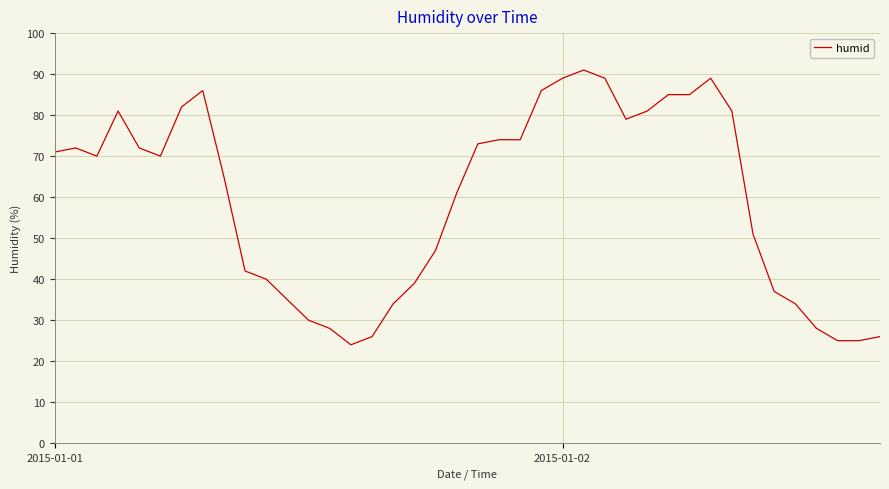

What is the greatest value displayed?

91